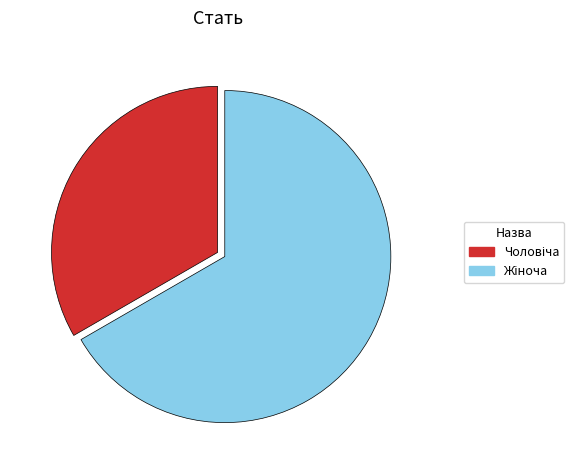

Does any single category account for the majority?

Yes